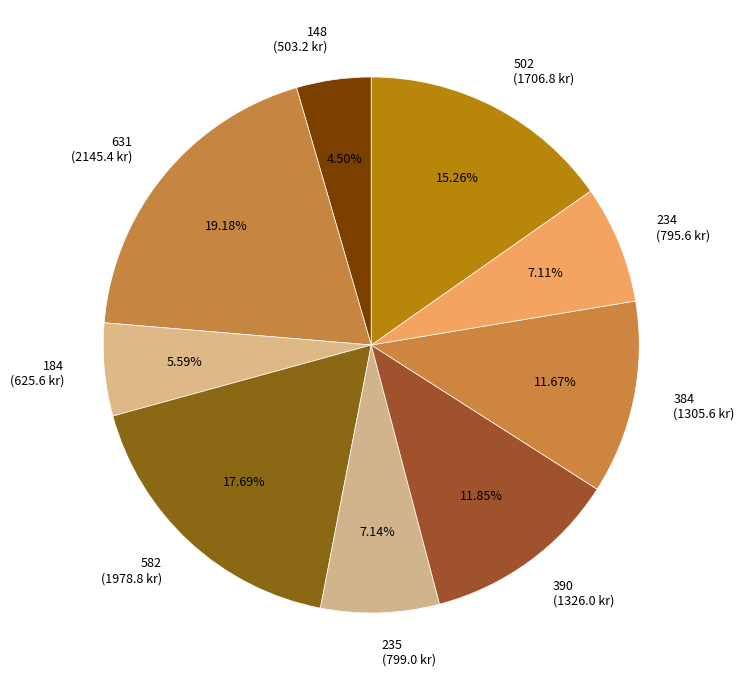

Which slice is the largest?

631